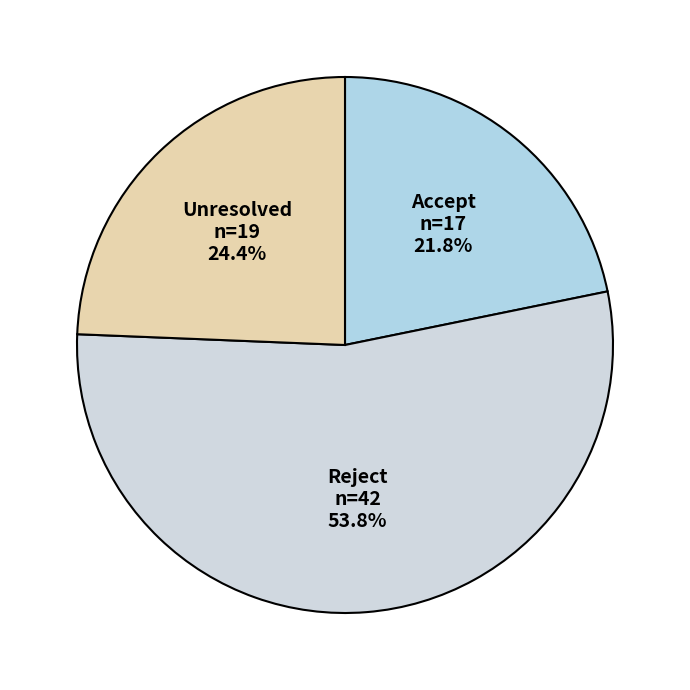

To the nearest percent, what is the average slice percentage?

33%